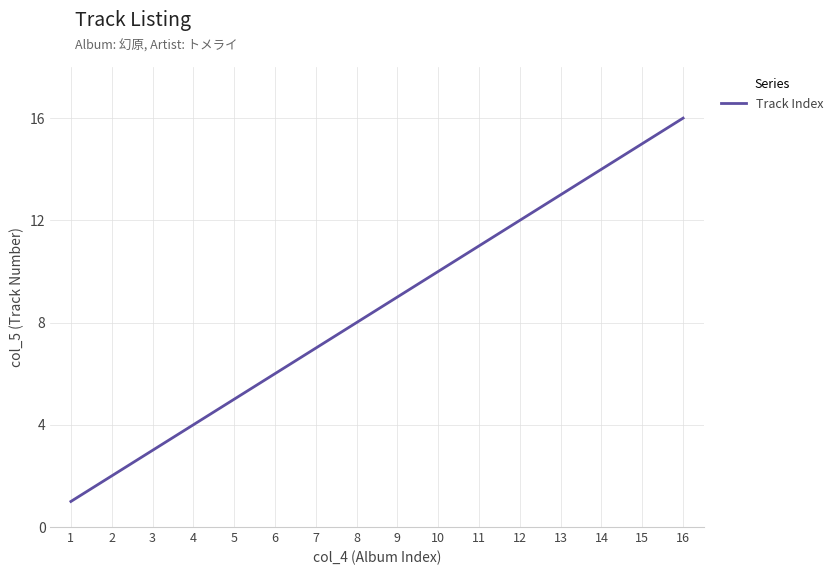

What value does the data have at 10?

10